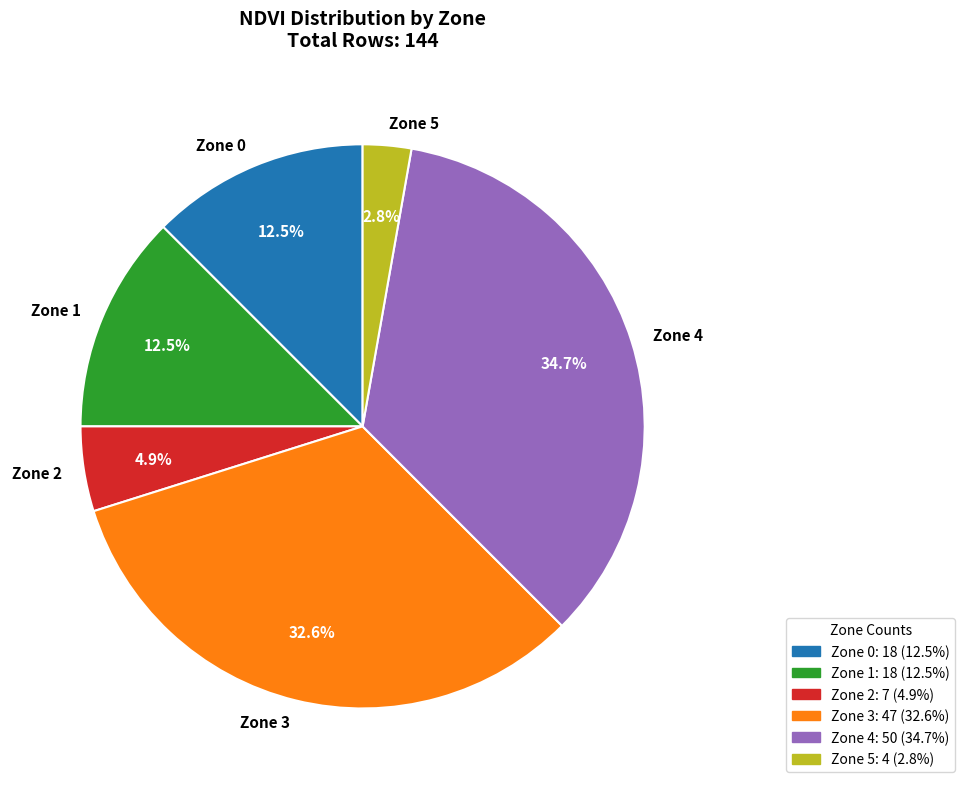

What percentage is NOT represented by Zone 5?

97.2%